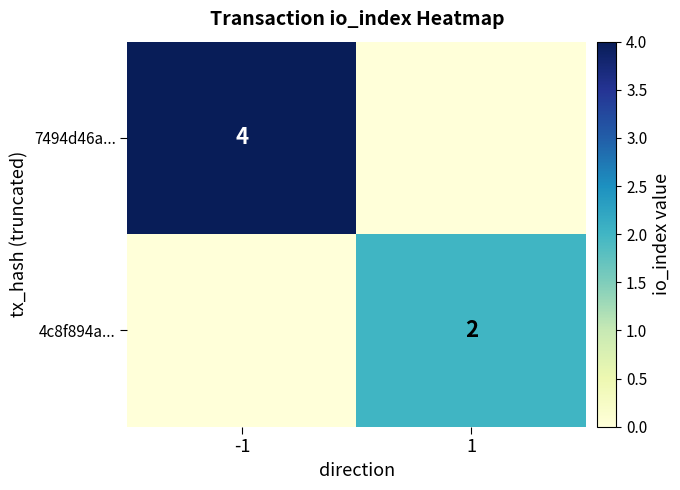

At which category is the sum across all series the highest?

-1